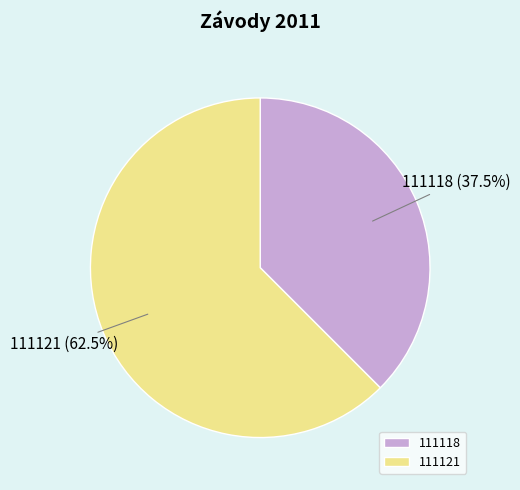

How many segments does this pie chart have?

2